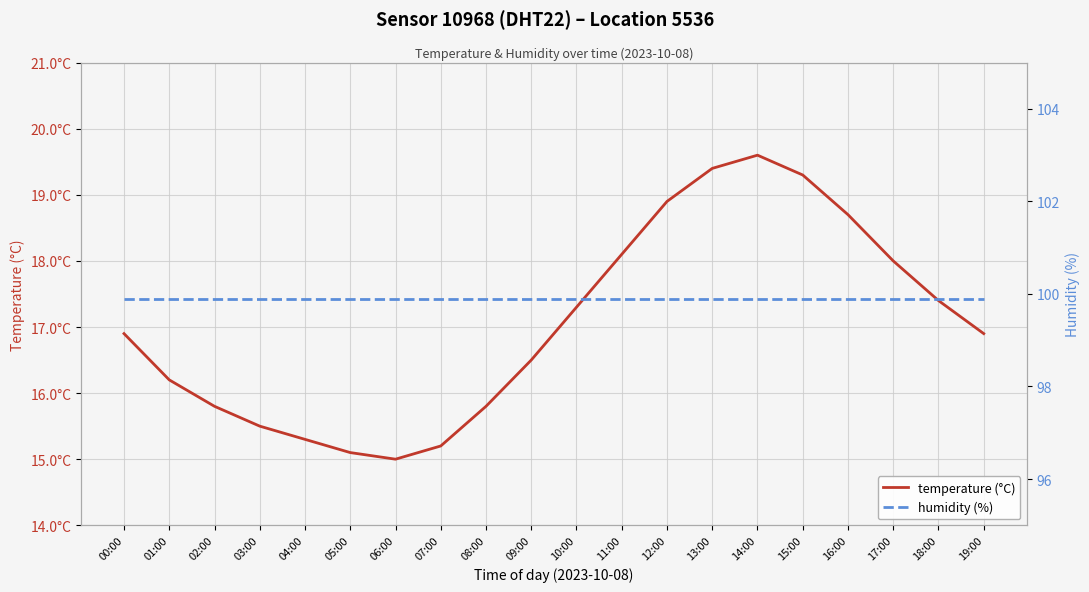

Rank the series by their maximum value, from highest to lowest.

humidity (%), temperature (°C)